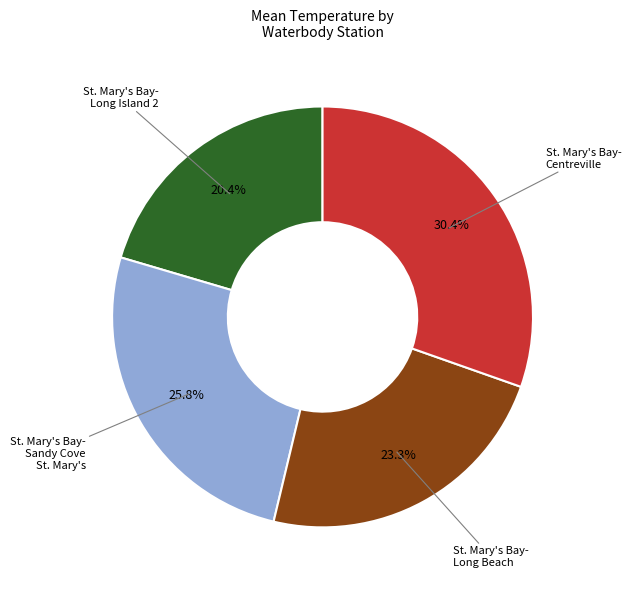

How many slices are in this pie chart?

4